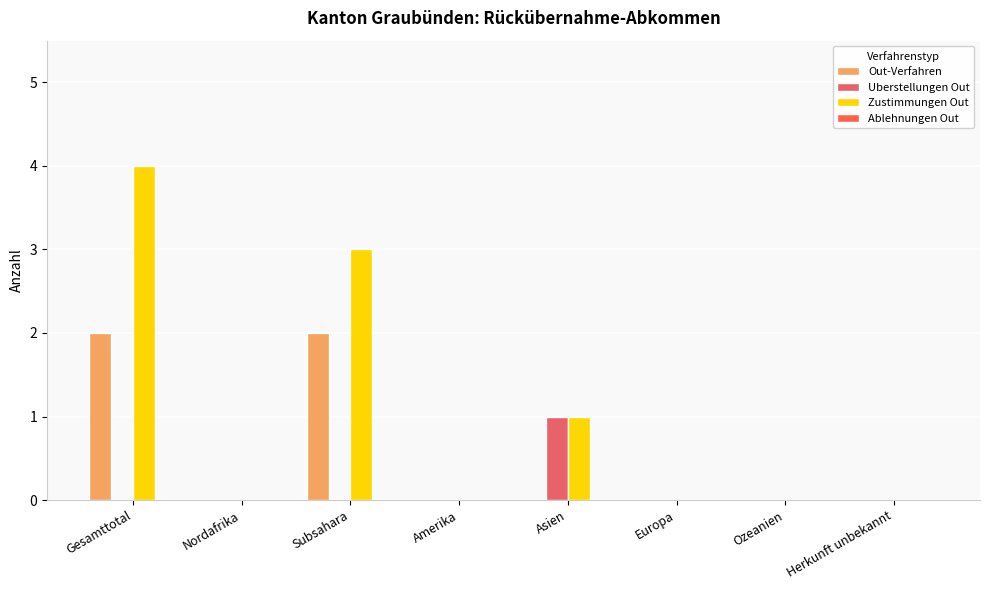

What is the highest value of the Zustimmungen Out series?

4